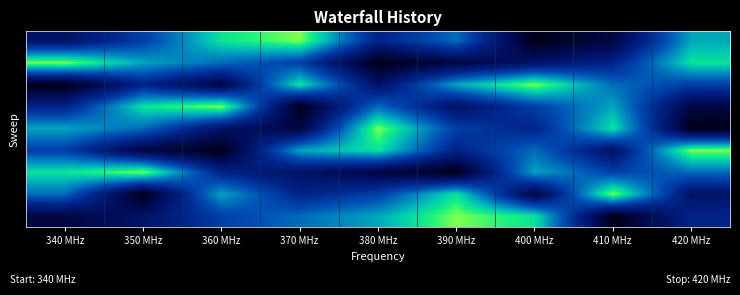

What is the difference between the highest and lowest values at 390 MHz?

8